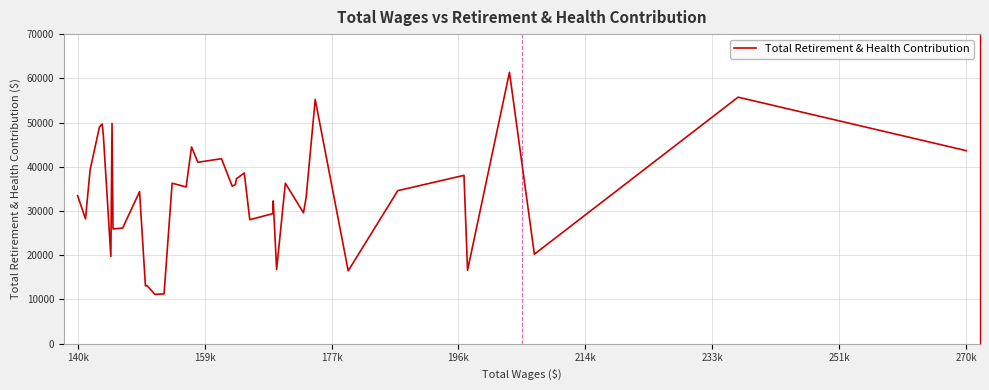

True or false: there are more than 2 points higher than both neighbors.

True